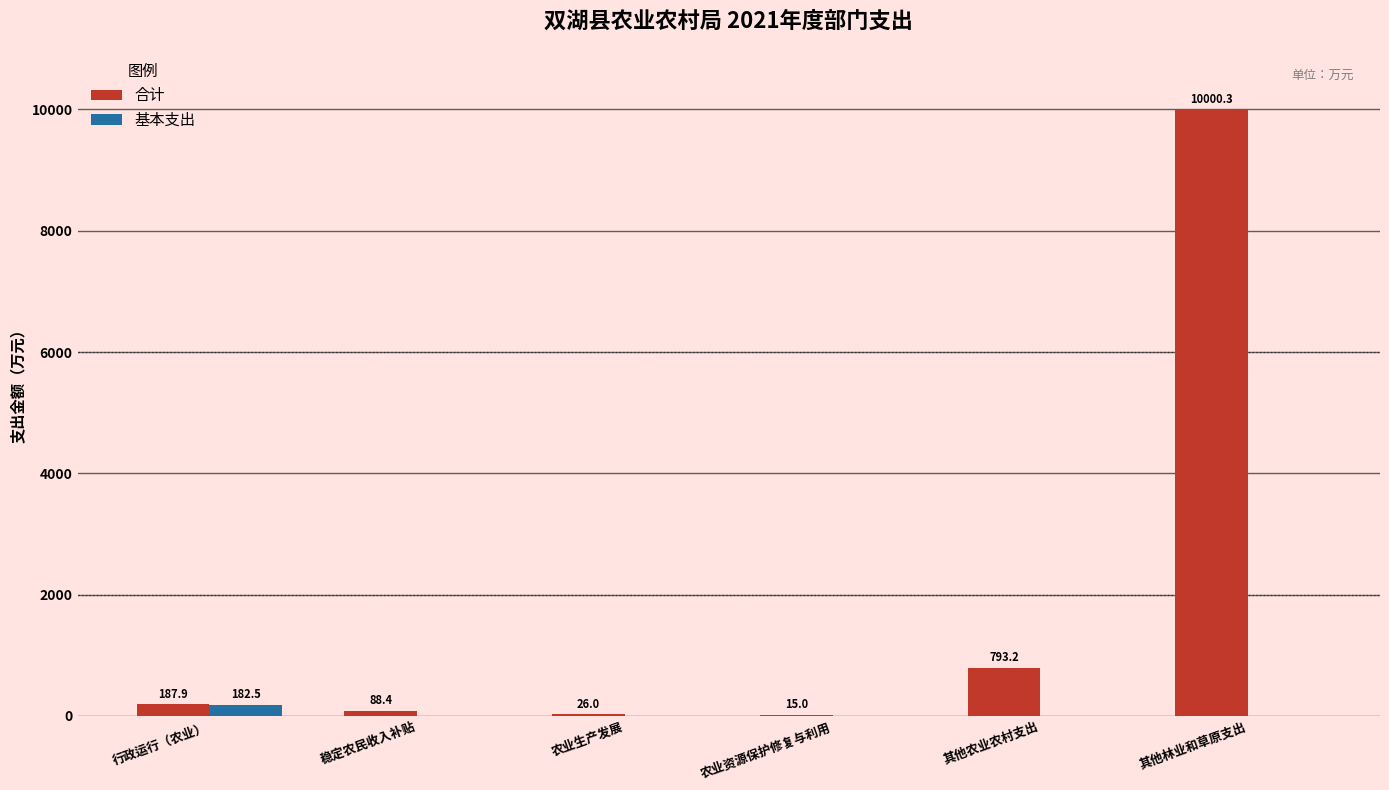

What is the sum of all 基本支出 values?

182.5